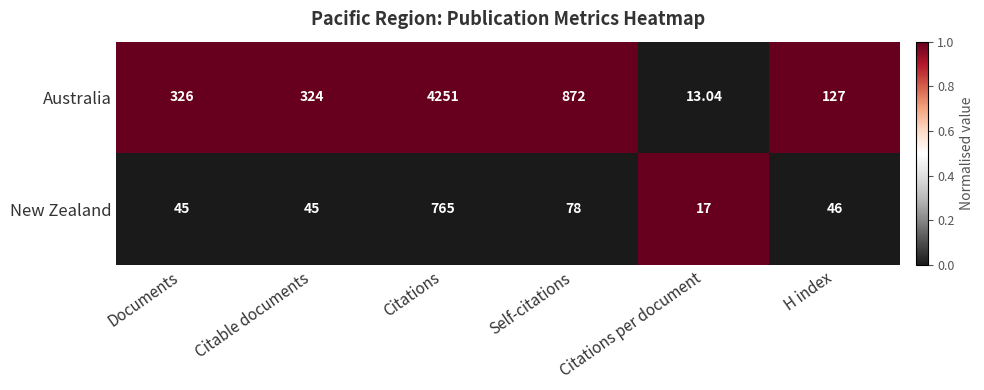

Which series has the largest total across all categories?

Australia